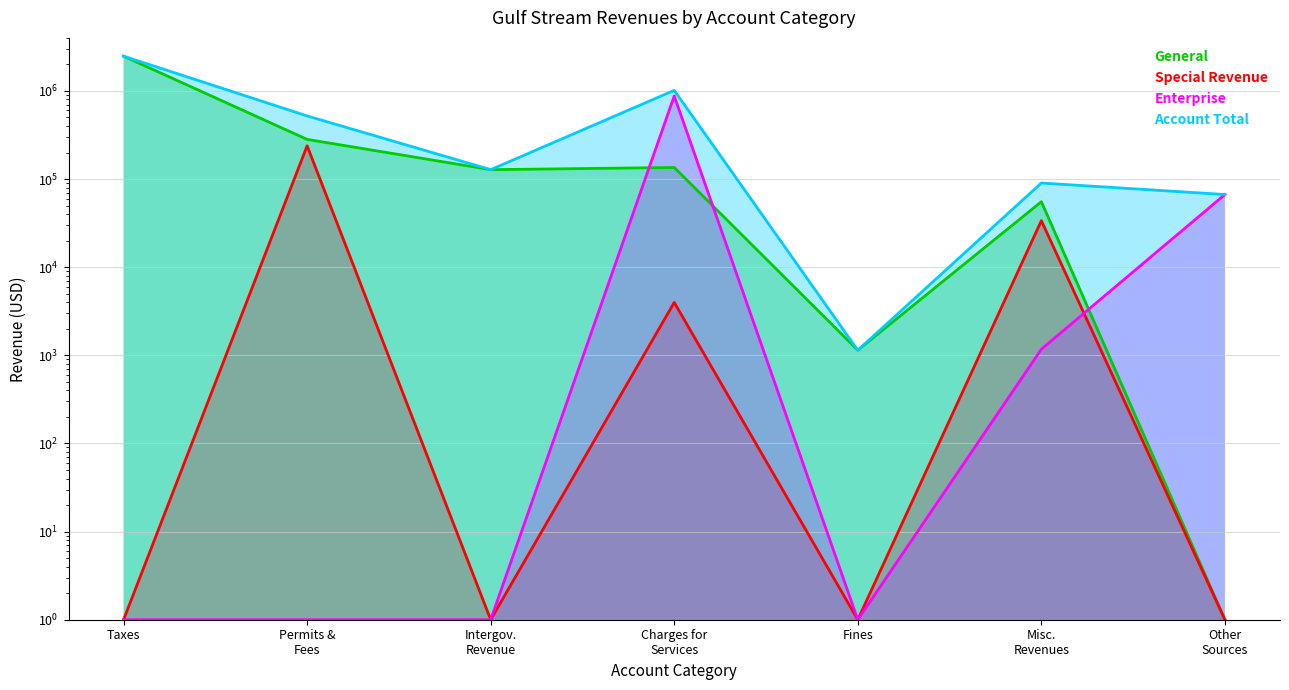

Reading left to right, transcribe all the data shown in this chart.

General: 2480109	282017	127870	135395	1143	55347	1
Special Revenue: 1	238412	1	3982	1	33730	1
Enterprise: 1	1	1	876732	1	1174	66780
Account Total: 2480109	520429	127870	1016109	1143	90251	66780